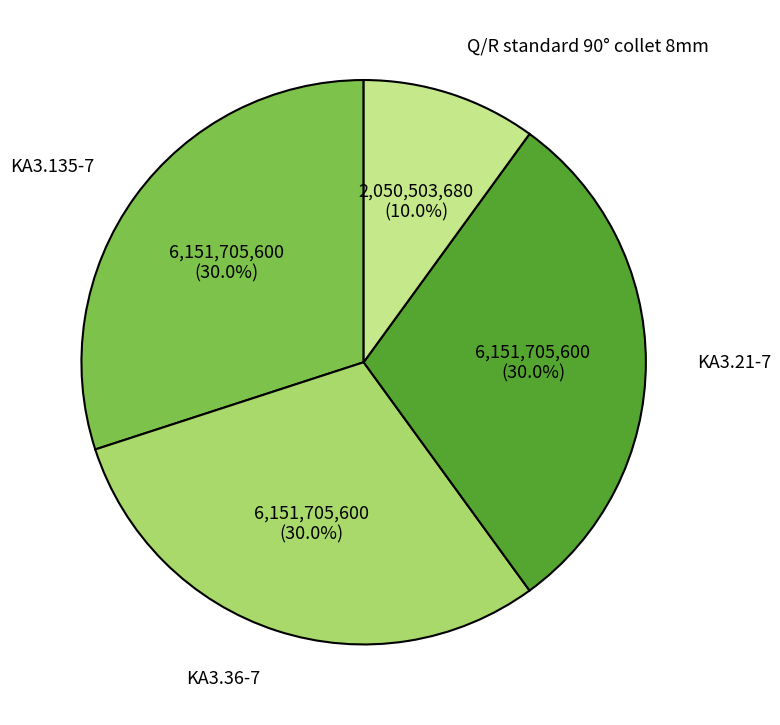

Between KA3.36-7 and Q/R standard 90° collet 8mm, which is larger?

KA3.36-7